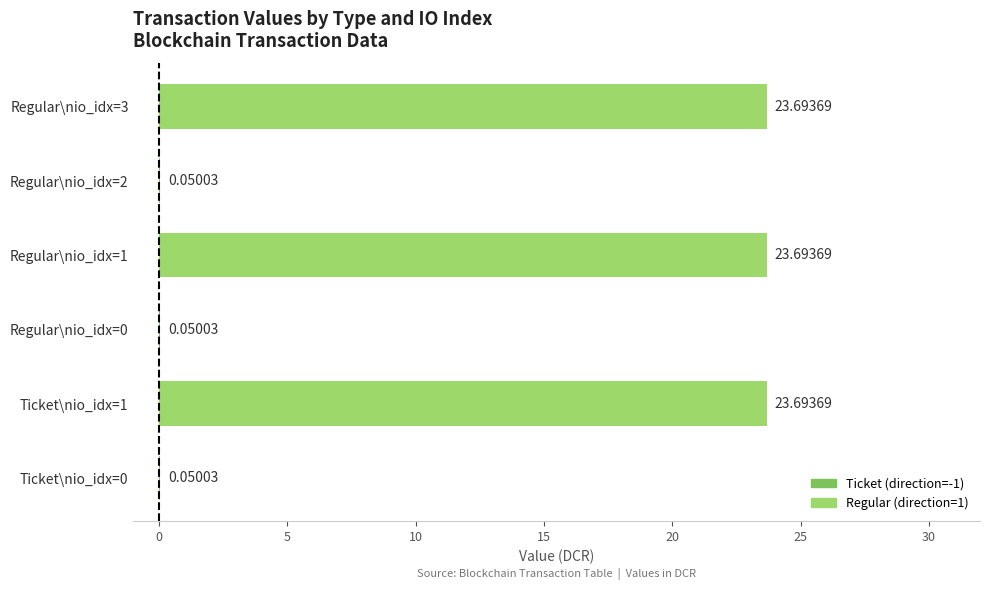

What is the change in value from Ticket\nio_idx=0 to Regular\nio_idx=3?

+23.6